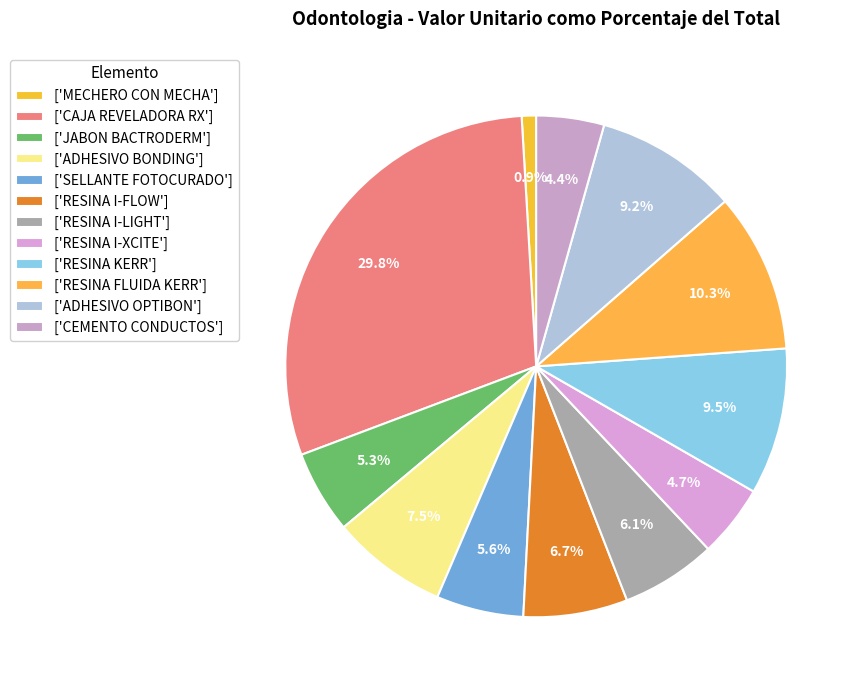

Count the number of slices in the pie.

12